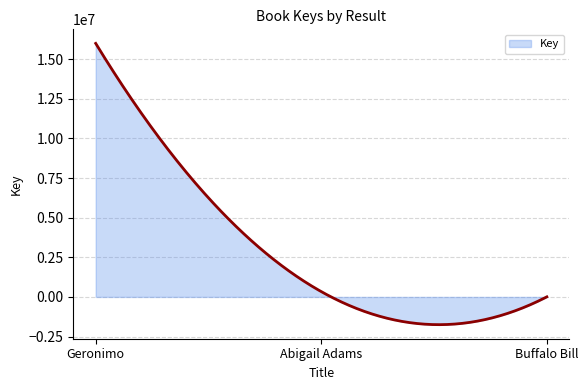

Does the chart have visible grid lines?

Yes